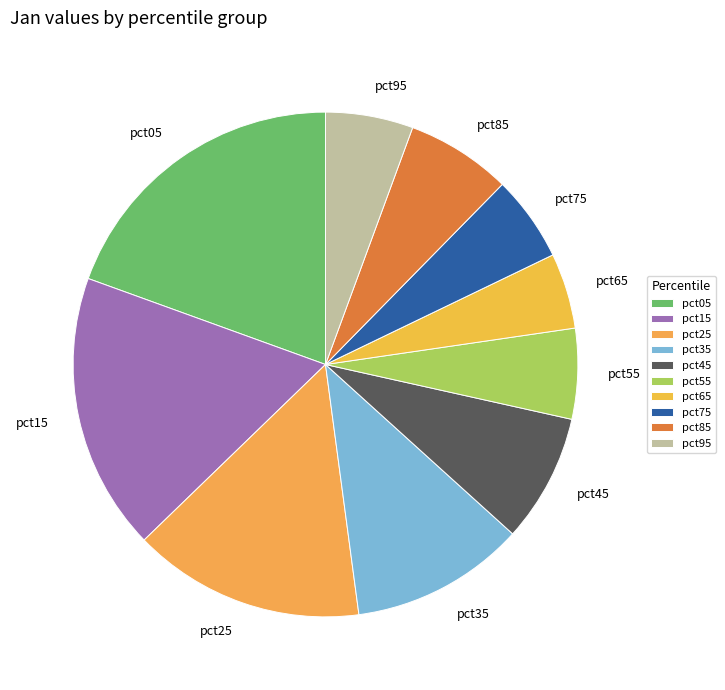

Between pct95 and pct15, which is larger?

pct15